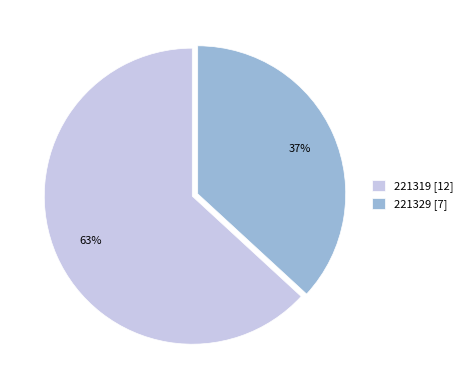

How many segments does this pie chart have?

2